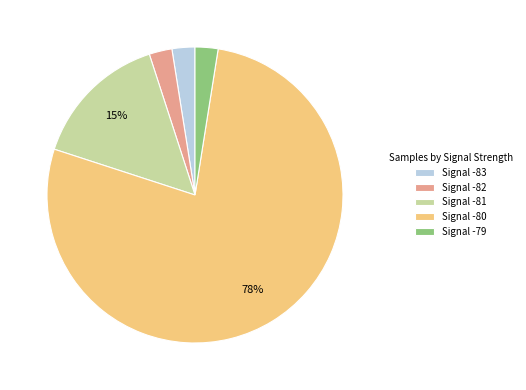

How many slices are in this pie chart?

5